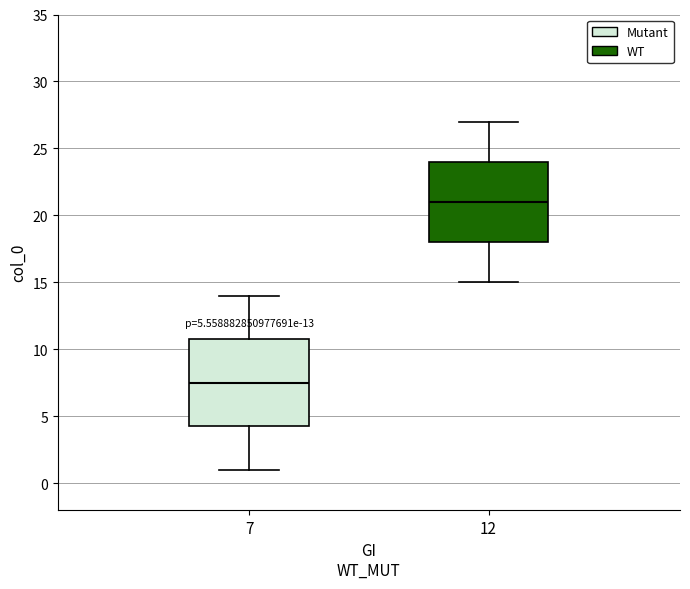

Which box's median line is the lowest?

7